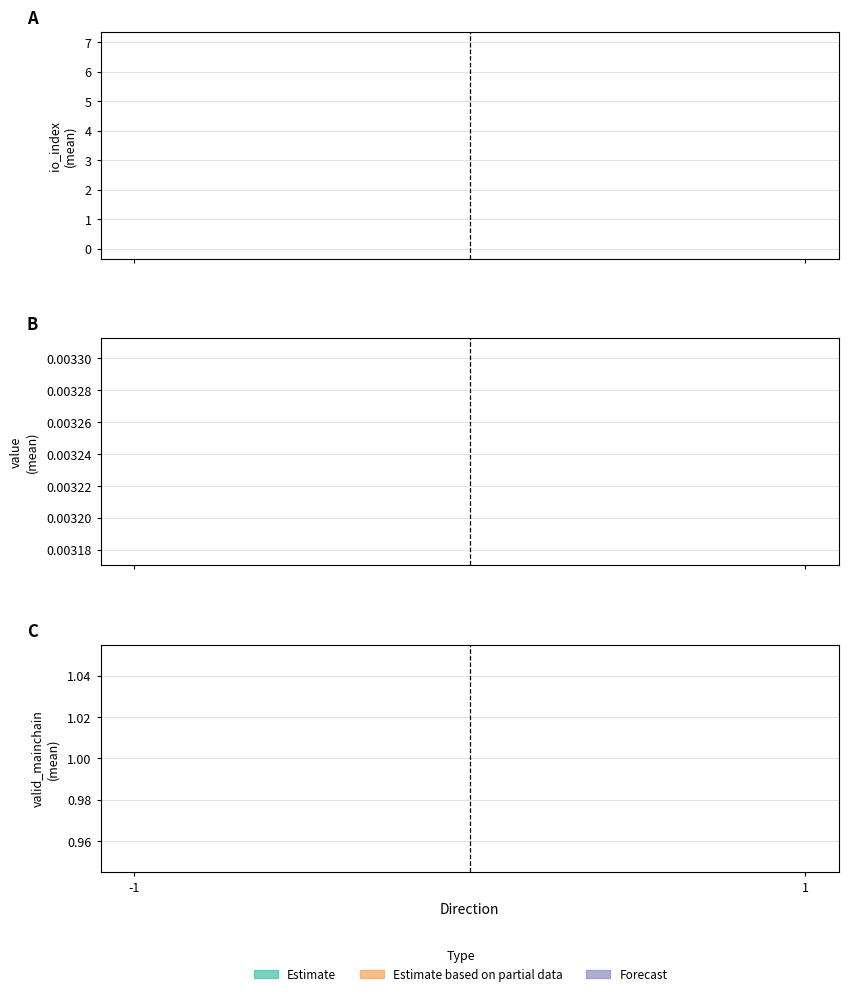

The value of valid_mainchain at 3 is 1.3. True or false?

False